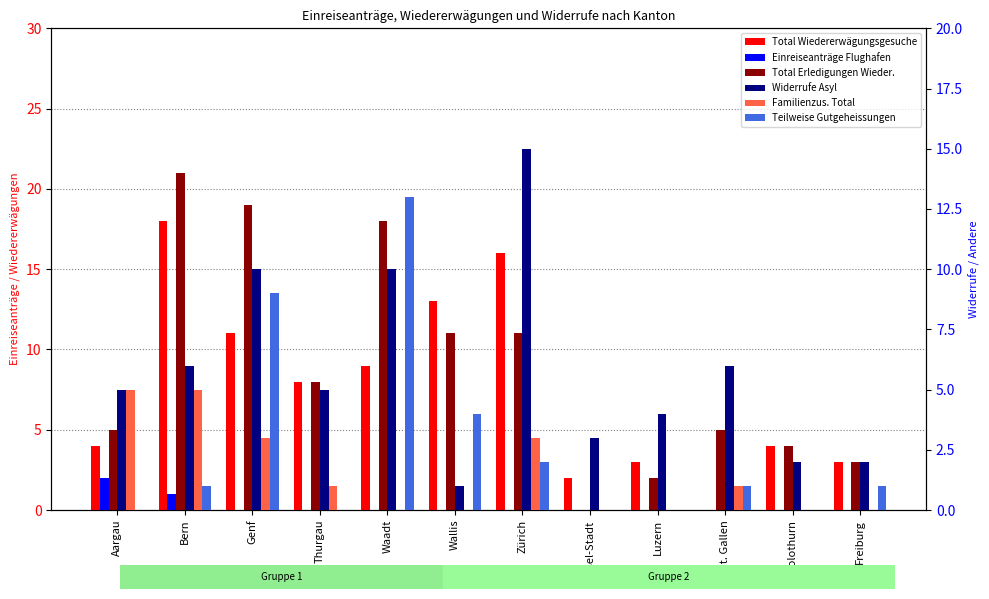

At which label is Total Wiedererwägungsgesuche closest to 9?

Waadt